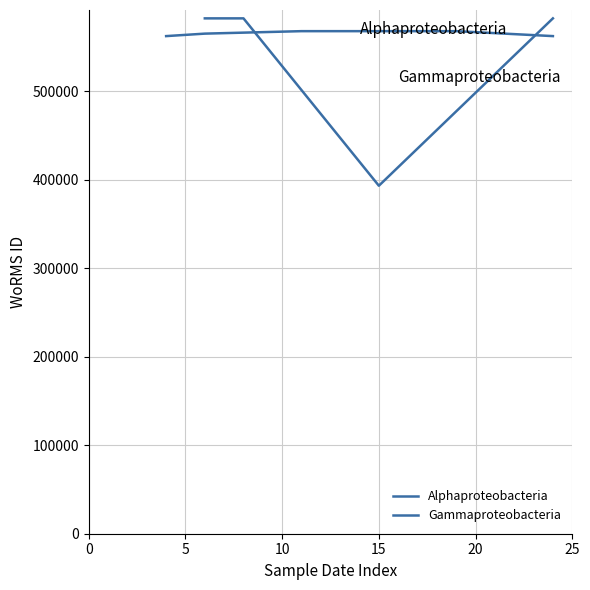

Which series ends up on top after the final intersection of Gammaproteobacteria and Alphaproteobacteria?

Gammaproteobacteria